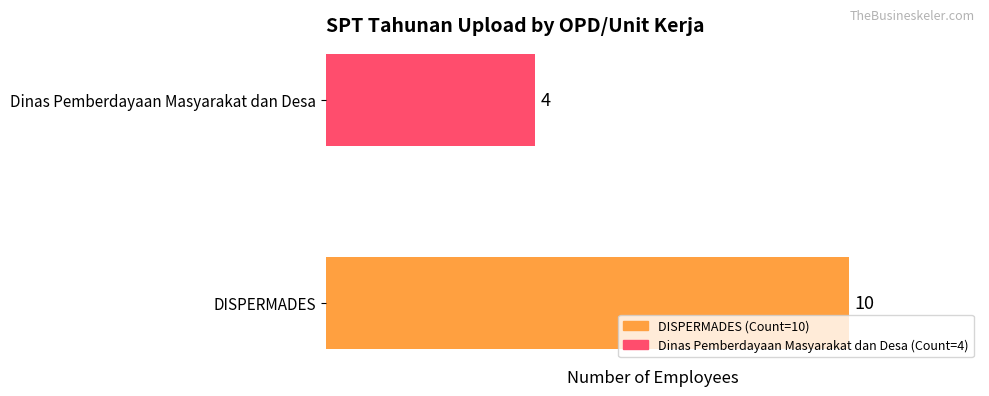

What is the smallest value displayed?

4